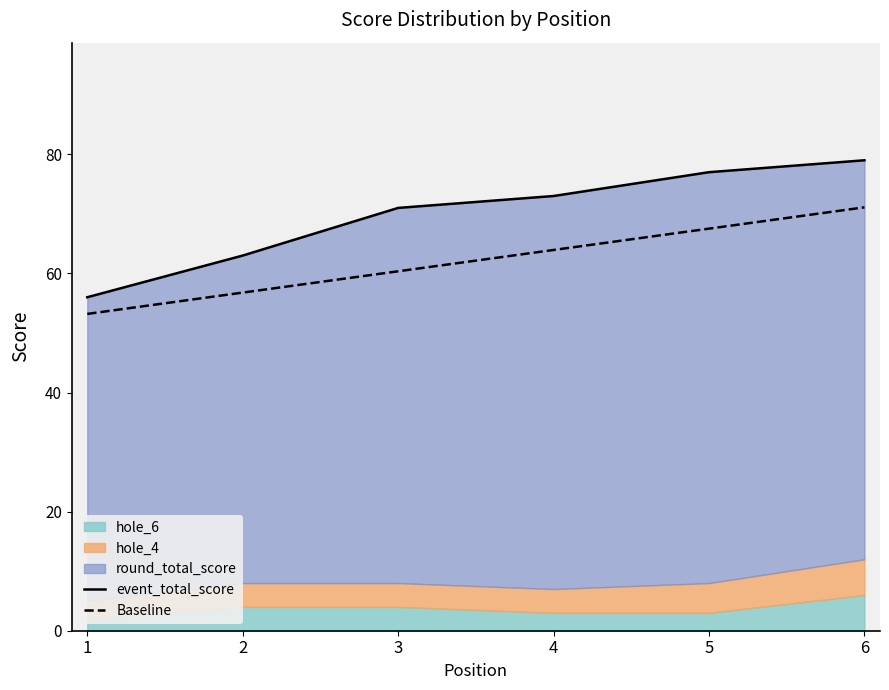

Where is Baseline nearest to the value 62?

3